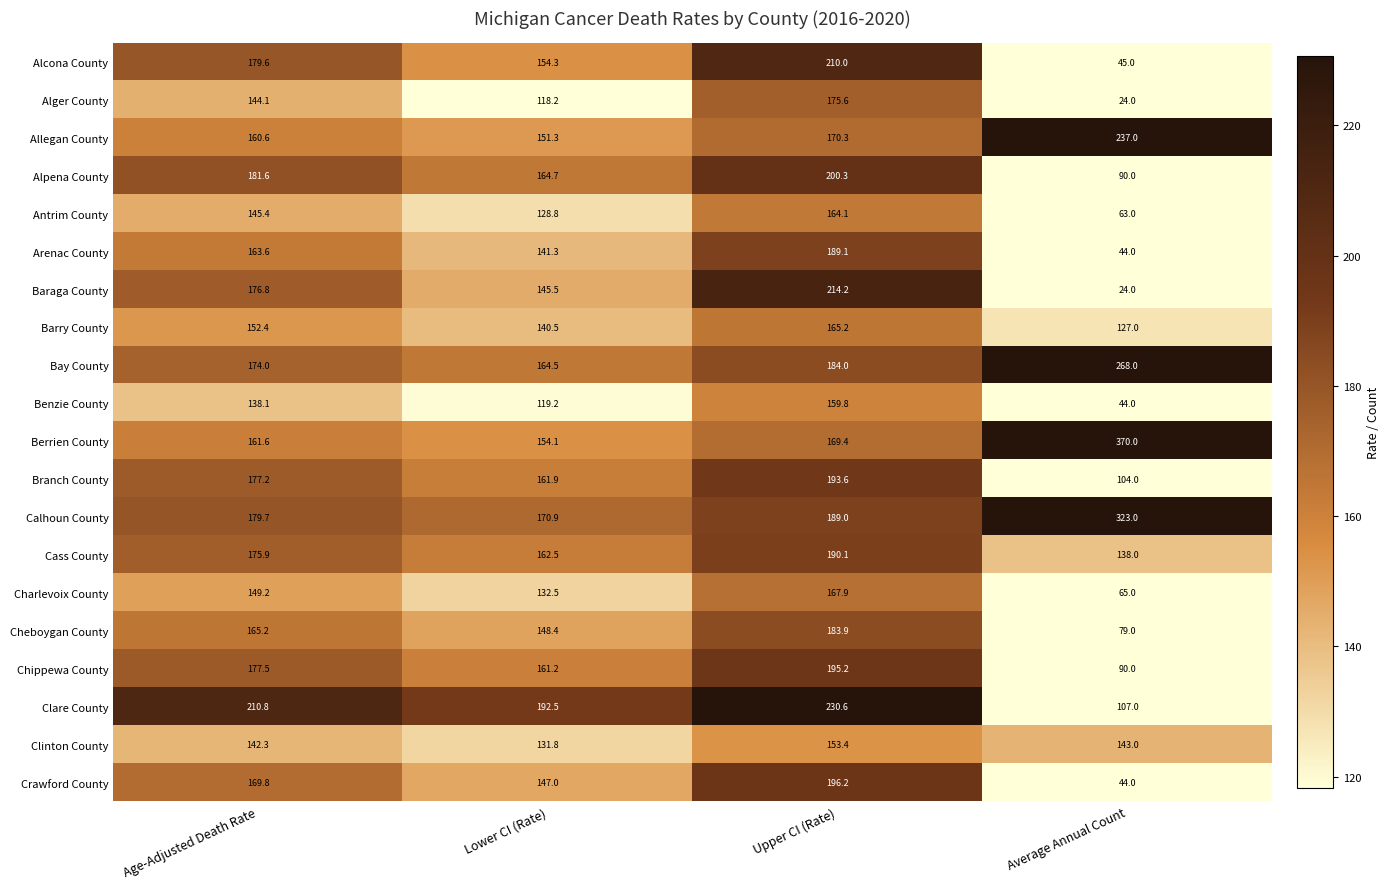

What is the minimum value for Arenac County?

44.0